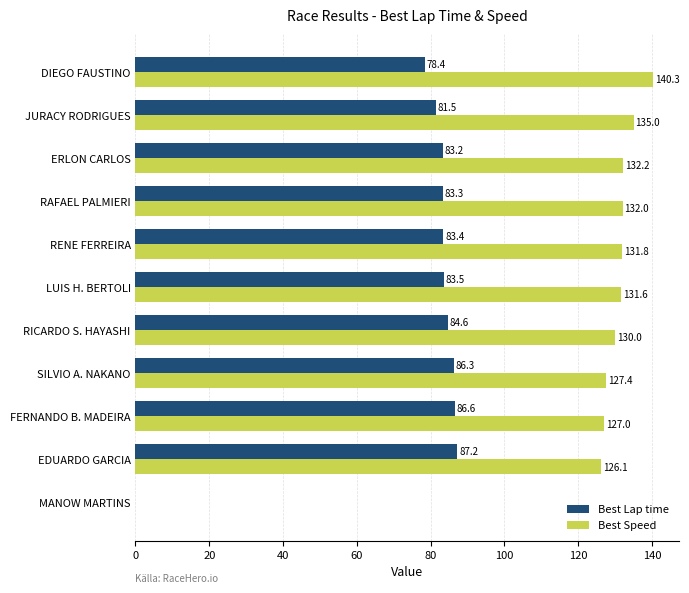

How many data points does each series have?

11